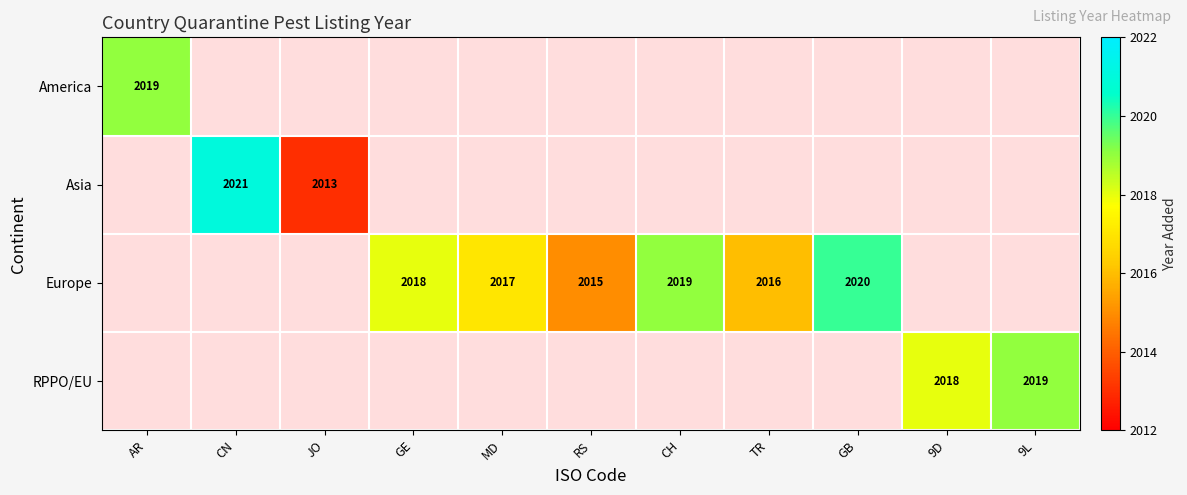

The value of Europe at RS is 2015. True or false?

True